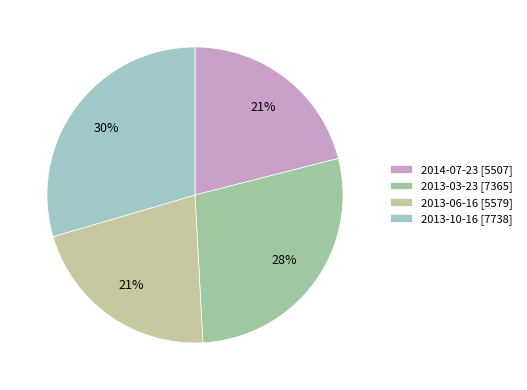

Which category has the smallest portion of the pie?

2014-07-23